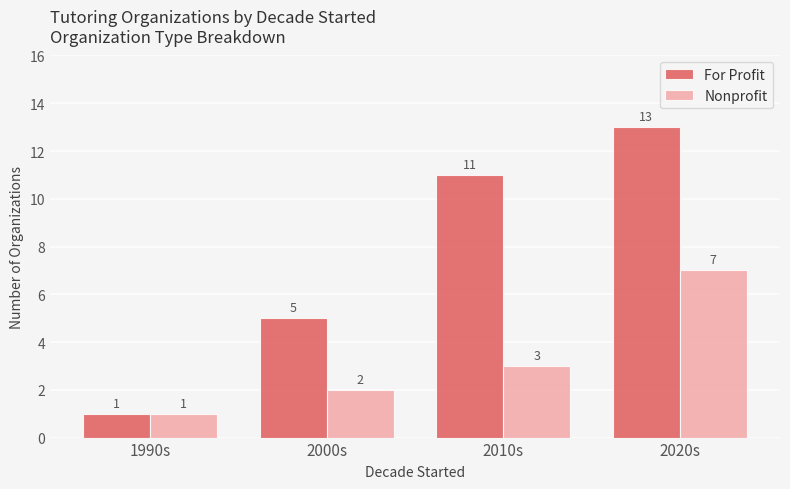

Rank the series at 2000s from highest to lowest value.

For Profit, Nonprofit